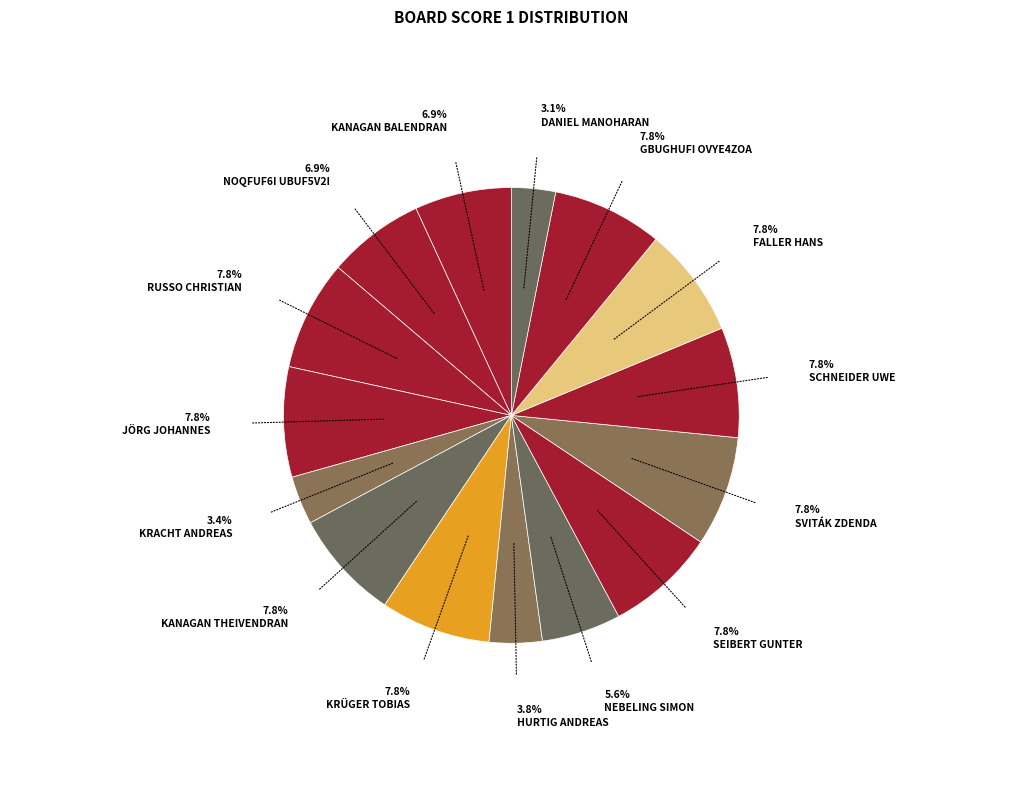

How many slices are in this pie chart?

15